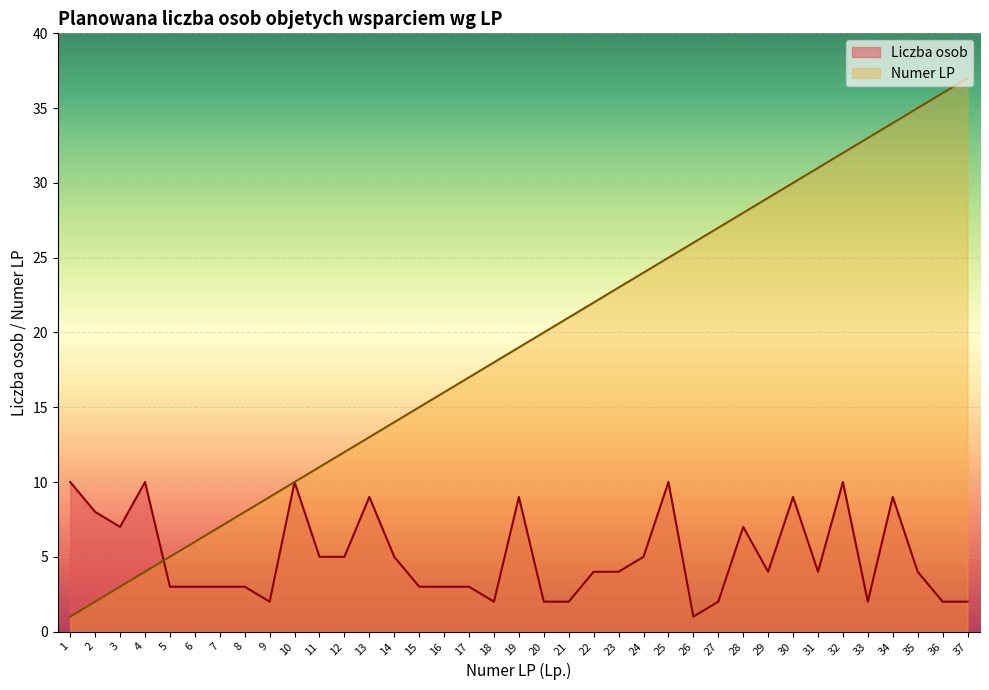

At which label does Liczba osob first exceed 4?

1